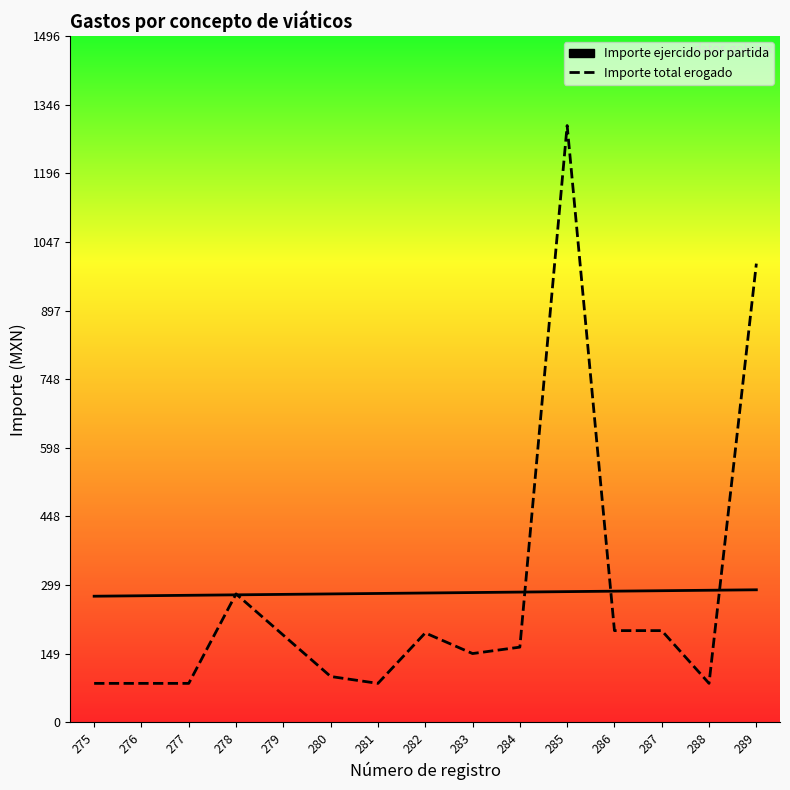

True or false: Importe ejercido por partida and Importe total erogado cross at least once.

True